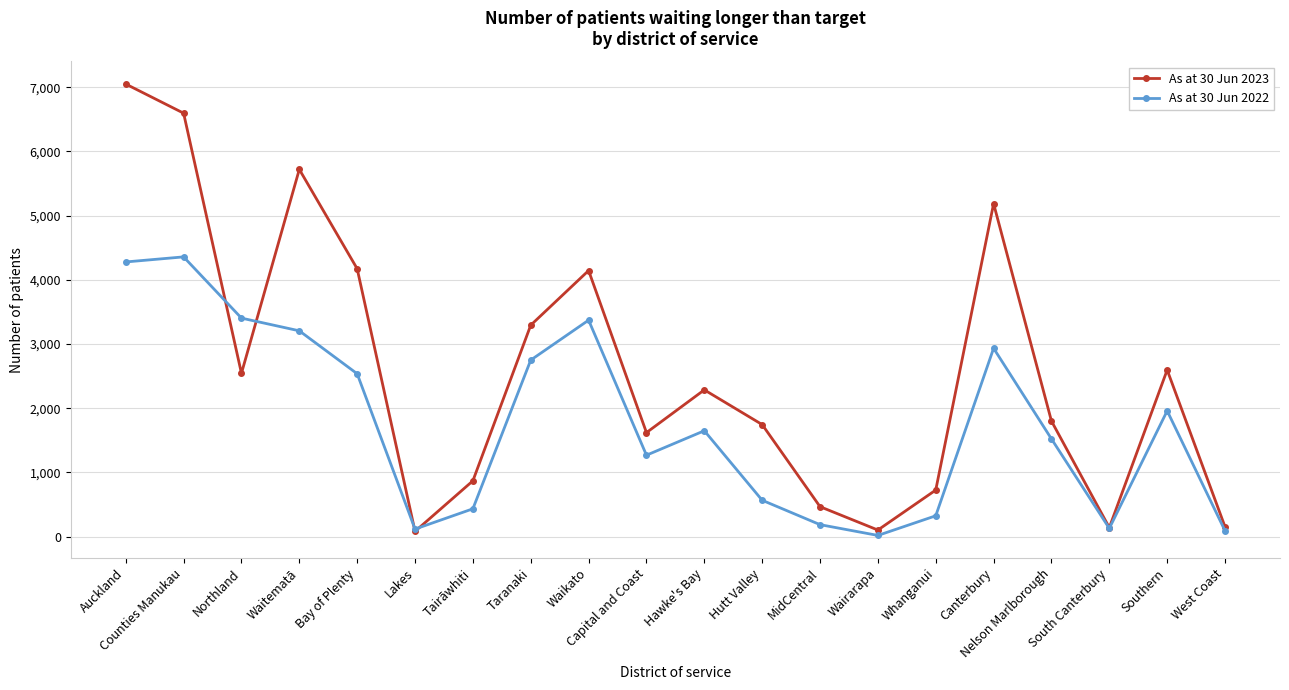

Rank the series at Hawke's Bay from highest to lowest value.

As at 30 Jun 2023, As at 30 Jun 2022